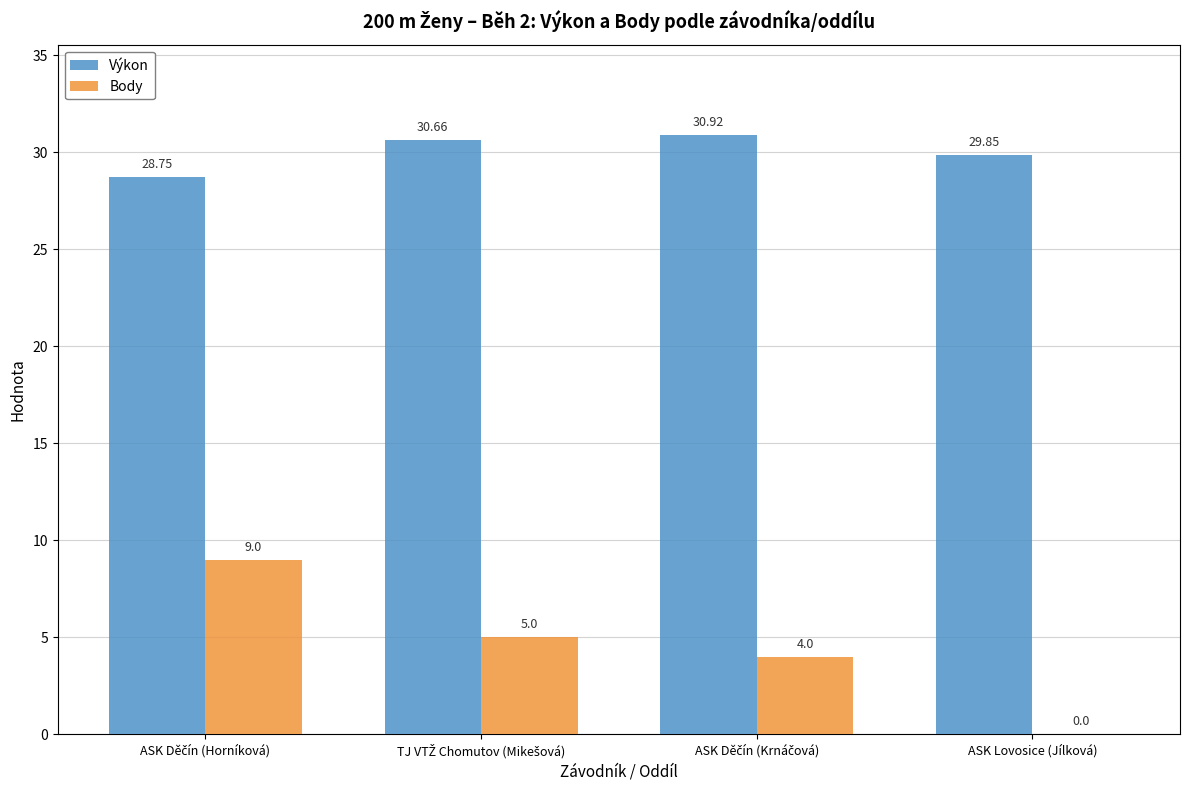

What is the total value across all series at ASK Lovosice (Jílková)?

29.9